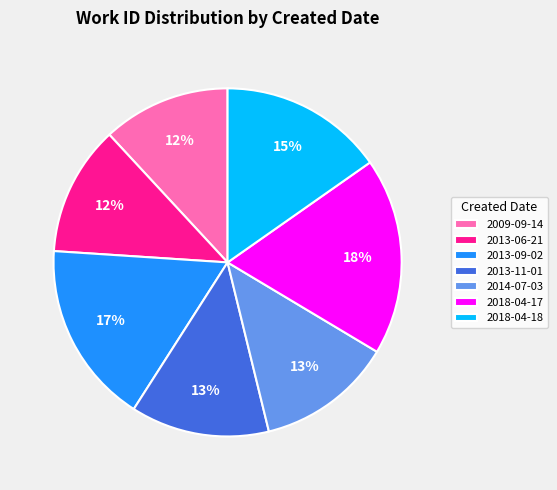

What is the largest slice in the pie chart?

2018-04-17